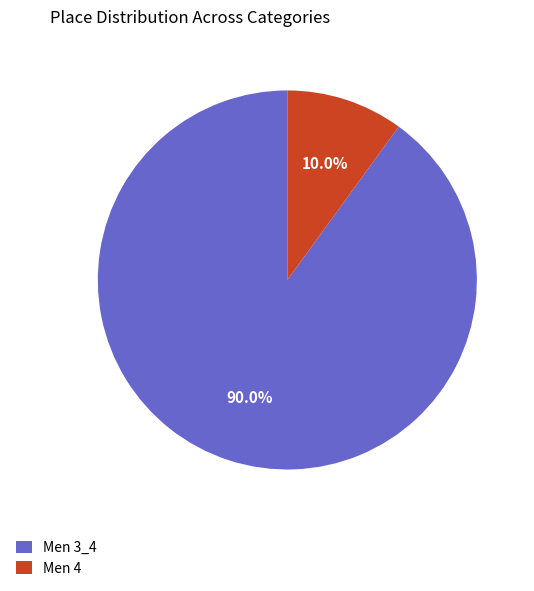

Is it true that Men 4 is 18% of the pie?

False